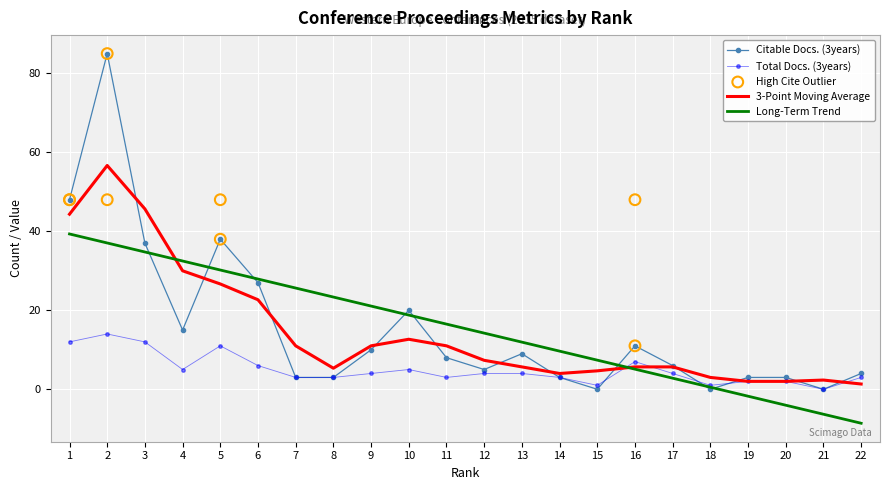

What is the total value across all series at 5?

49